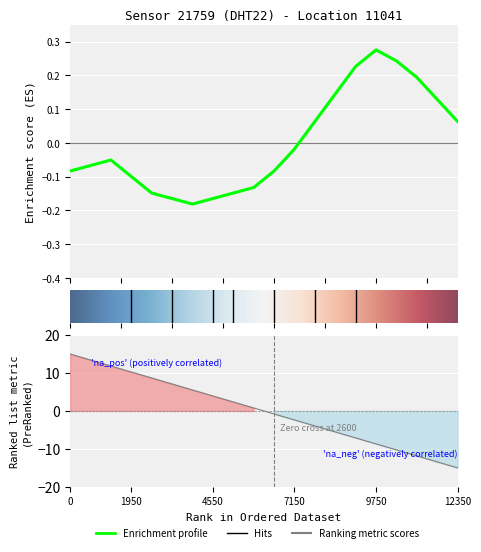

What is the smallest value displayed?

-0.2